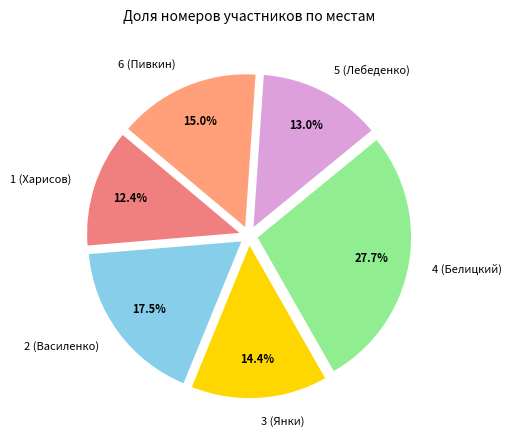

Is 2 (Василенко) the majority of the pie?

No